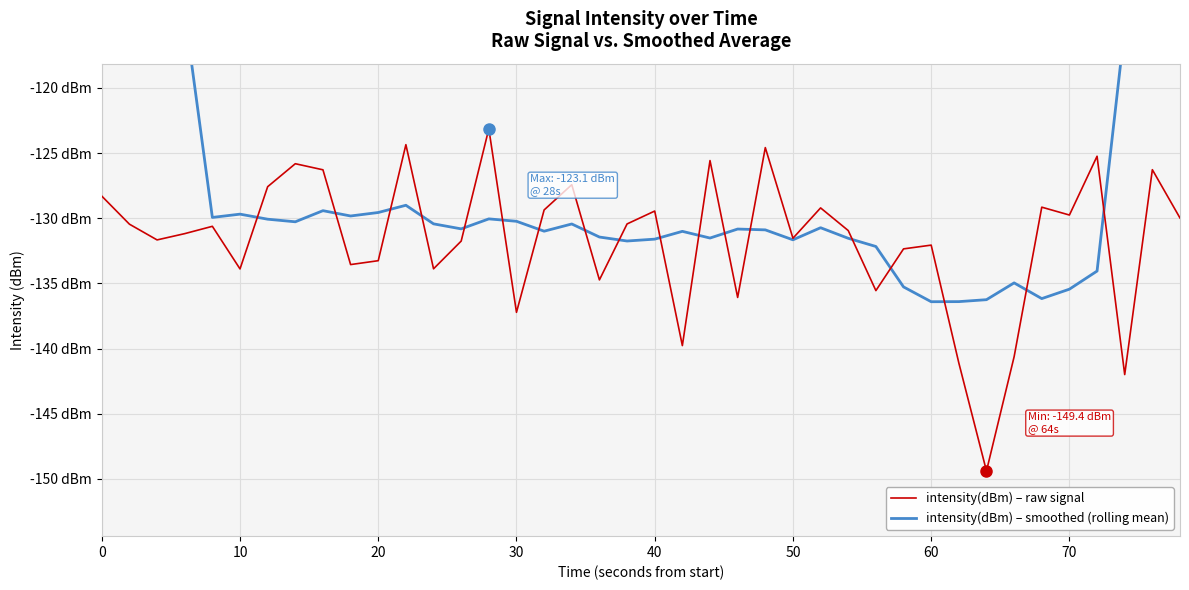

The value of intensity(dBm) – raw signal at 31 is -225.4. True or false?

False